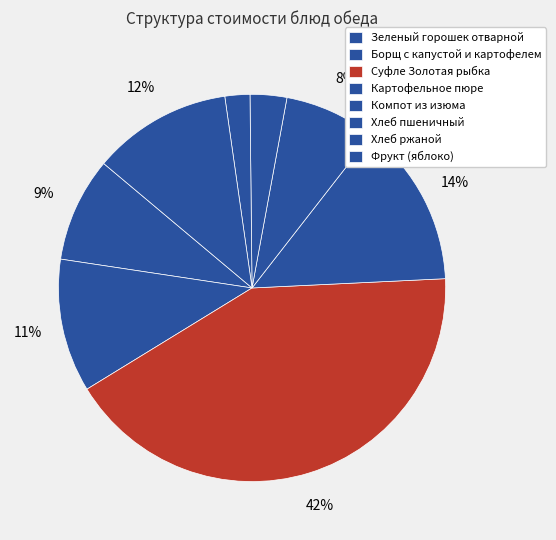

Rank the categories by value from lowest to highest.

Хлеб ржаной, Хлеб пшеничный, Компот из изюма, Зеленый горошек отварной, Борщ с капустой и картофелем, Фрукт (яблоко), Картофельное пюре, Суфле Золотая рыбка